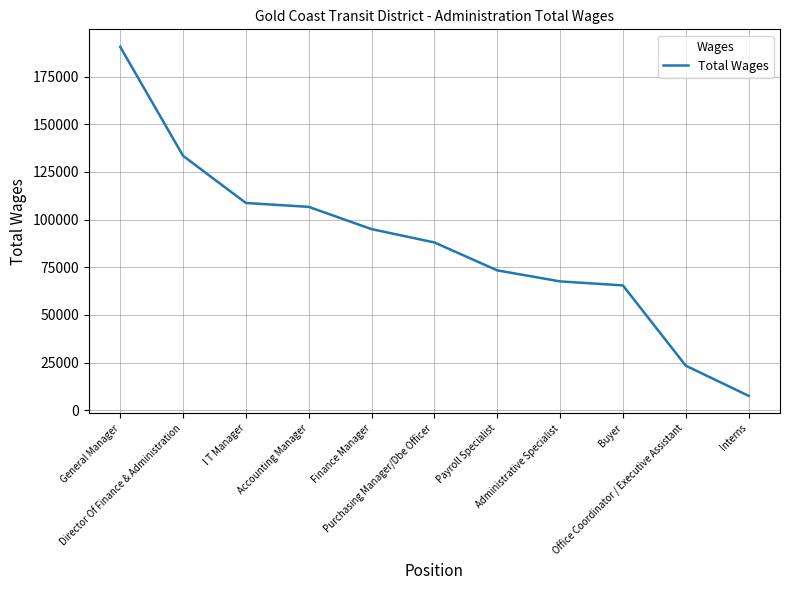

What is the greatest value displayed?

190607